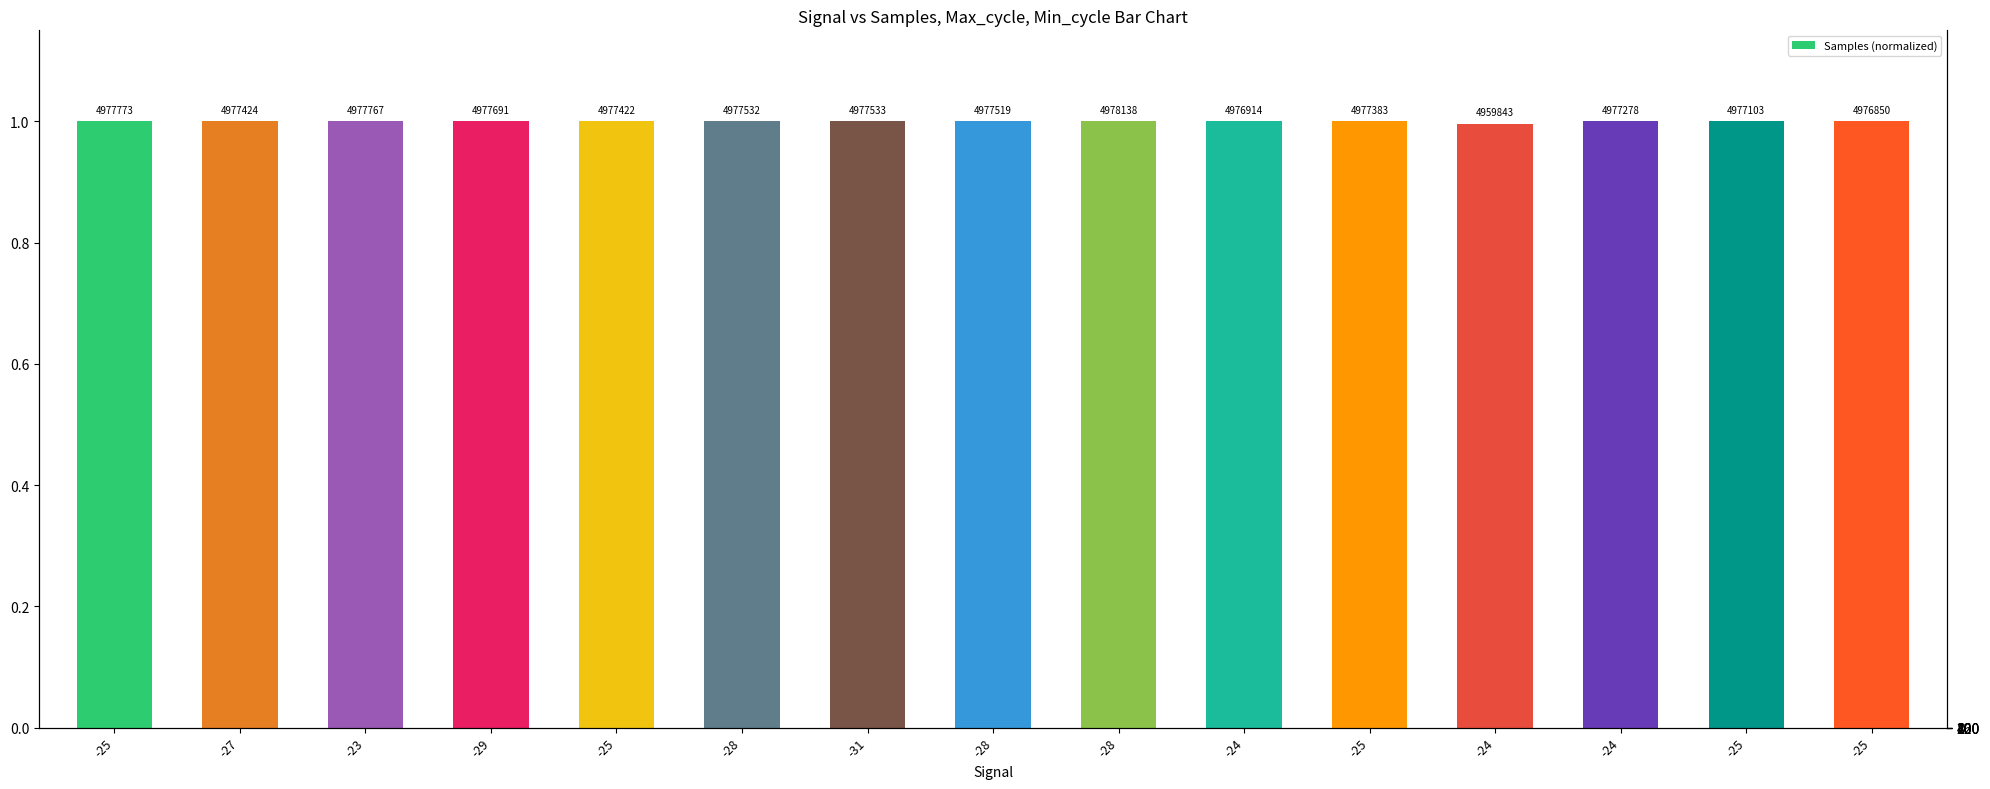

Which category has the highest value in the Min_cycle series?

-25